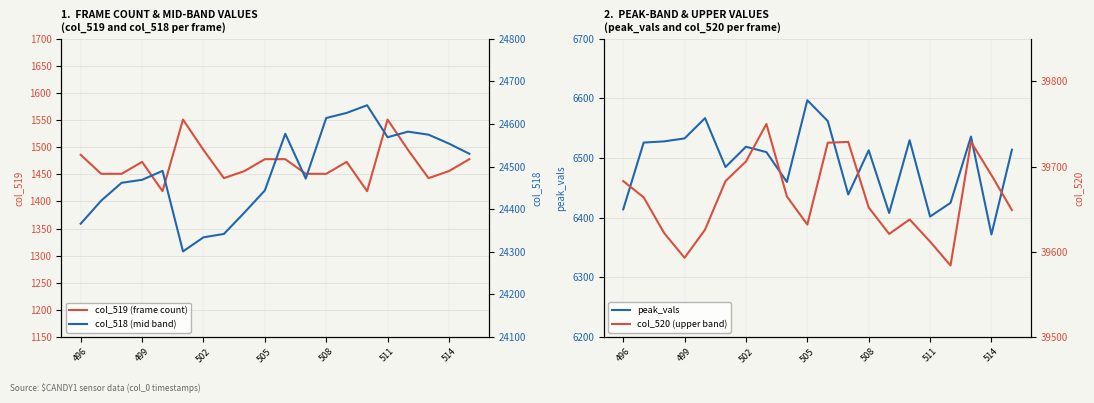

True or false: col_519 (frame count) and col_520 (upper band) cross at least once.

False